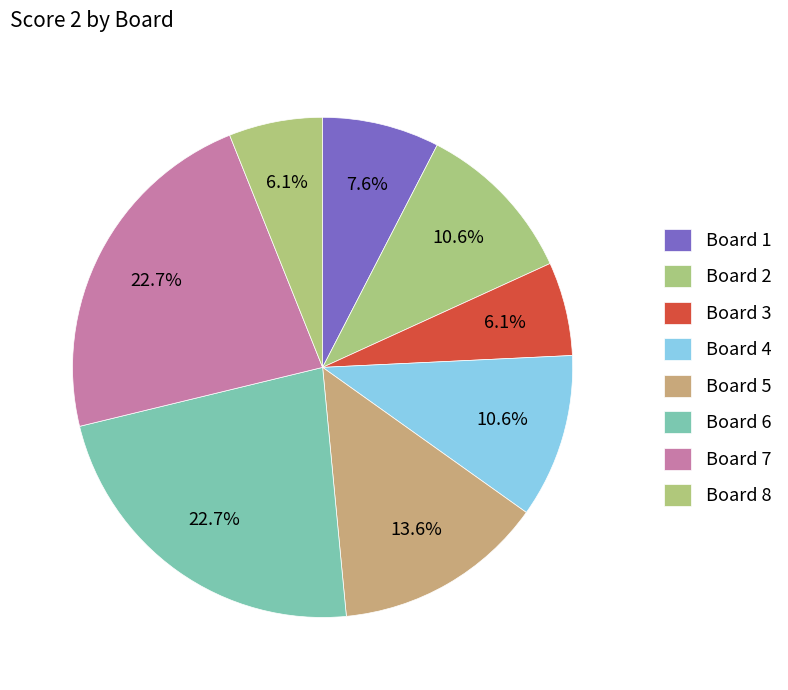

How many segments does this pie chart have?

8